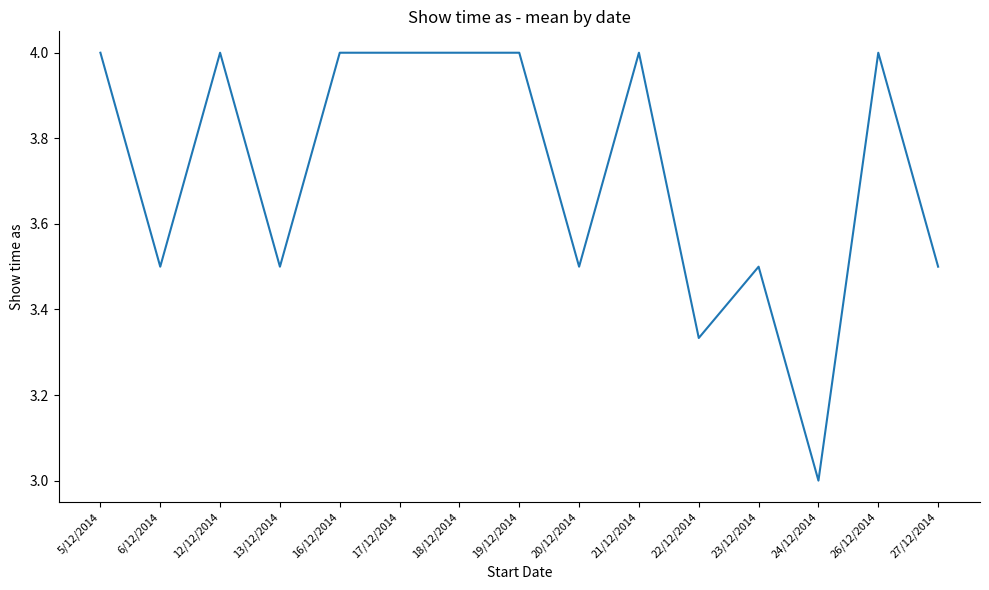

The value at 17/12/2014 is 1.8. True or false?

False